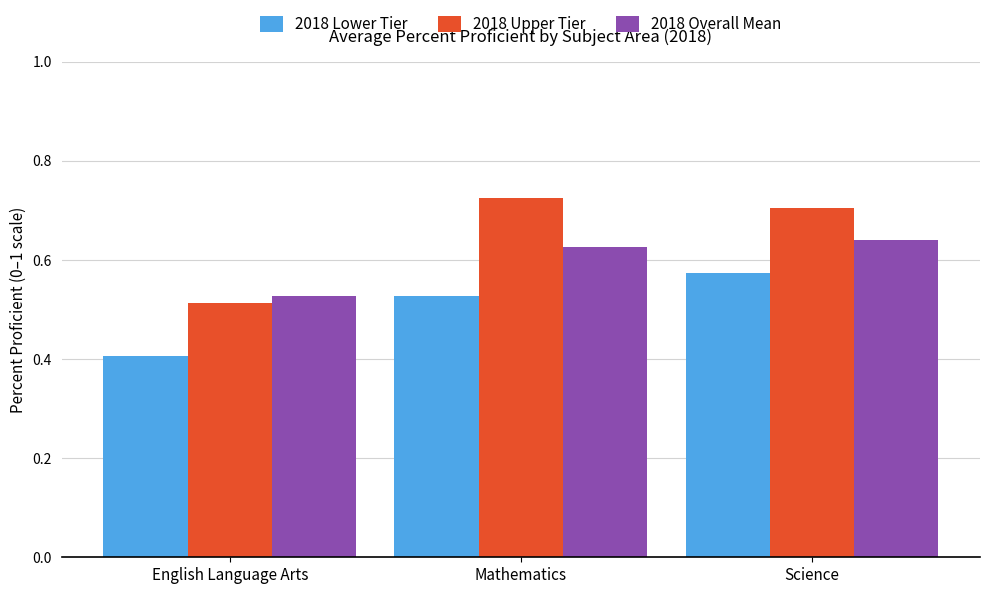

Which category has the lowest value in the 2018 Overall Mean series?

English Language Arts